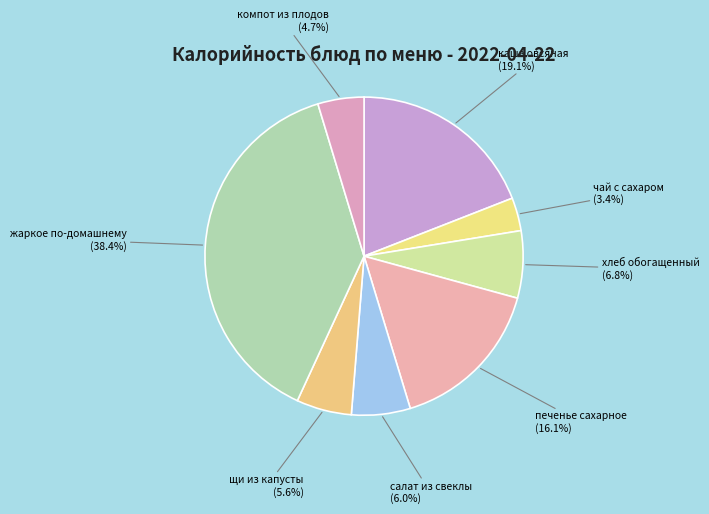

Does any single category account for the majority?

No